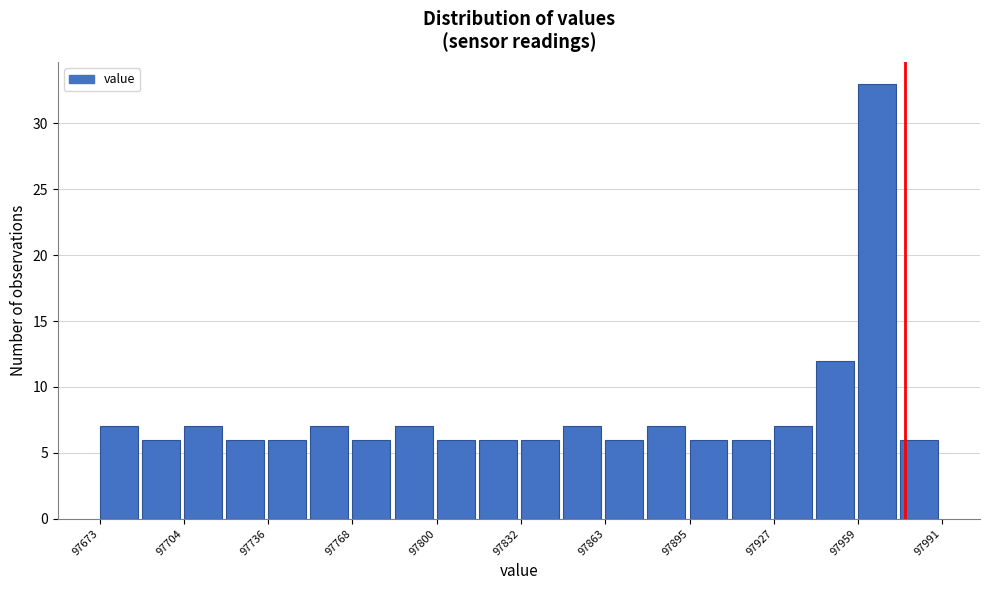

Around what value on the x-axis is the tallest bar? Give the approximate position of its centre, as read against the axis.

97965